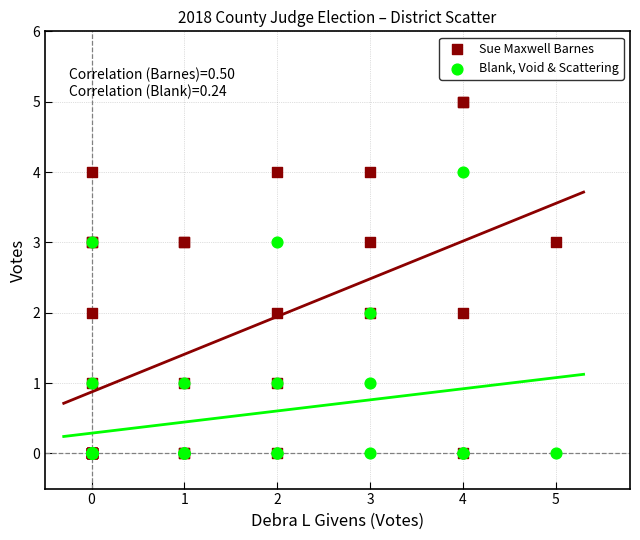

What are all the series names shown in the legend?

Sue Maxwell Barnes, Blank, Void & Scattering